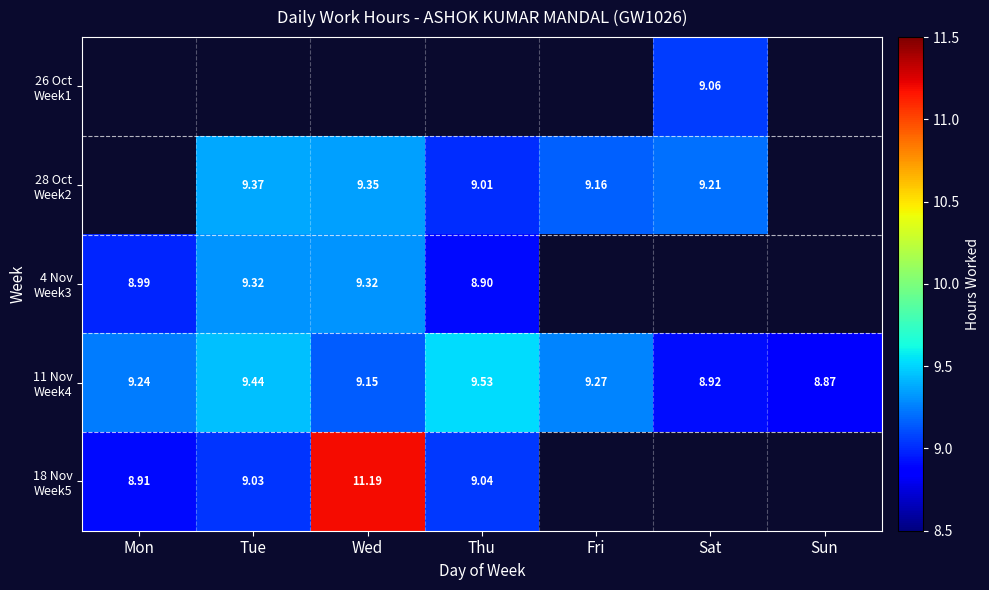

At which label does 11 Nov Week4 first exceed 9?

Mon